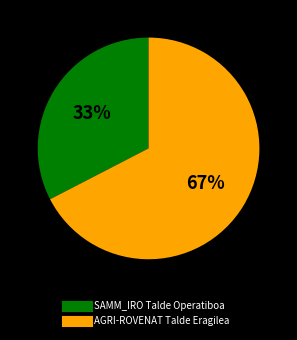

To the nearest percent, what is the combined percentage of SAMM_IRO Talde Operatiboa and AGRI-ROVENAT Talde Eragilea?

100%